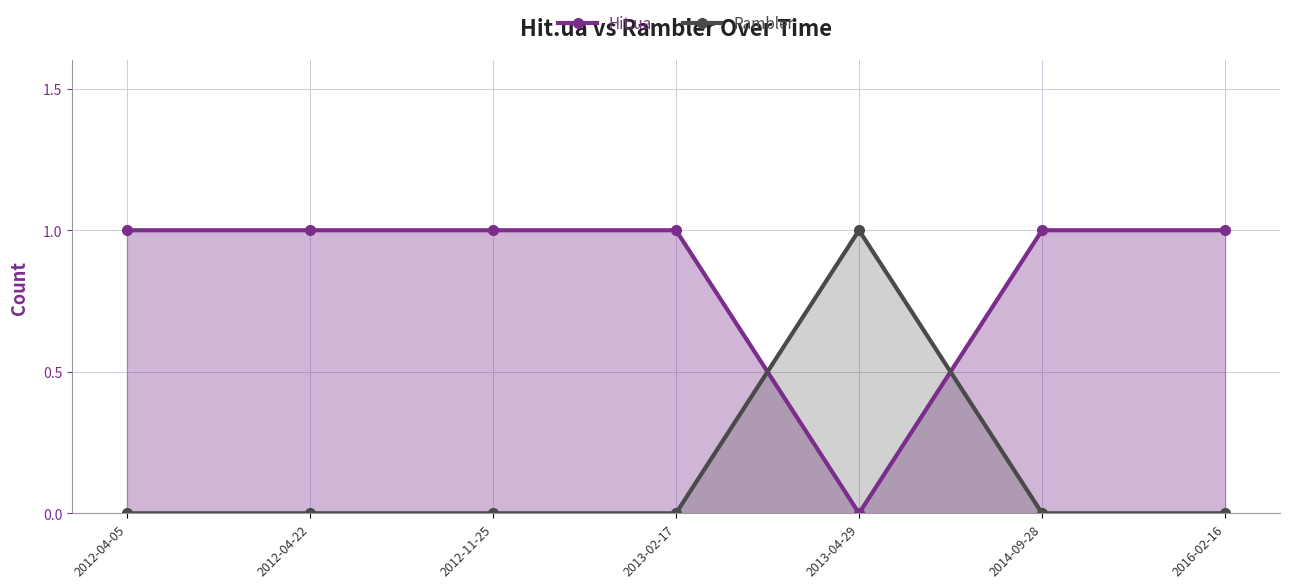

What is the sum of the Hit.ua values at 2013-02-17 and 2012-04-22?

2